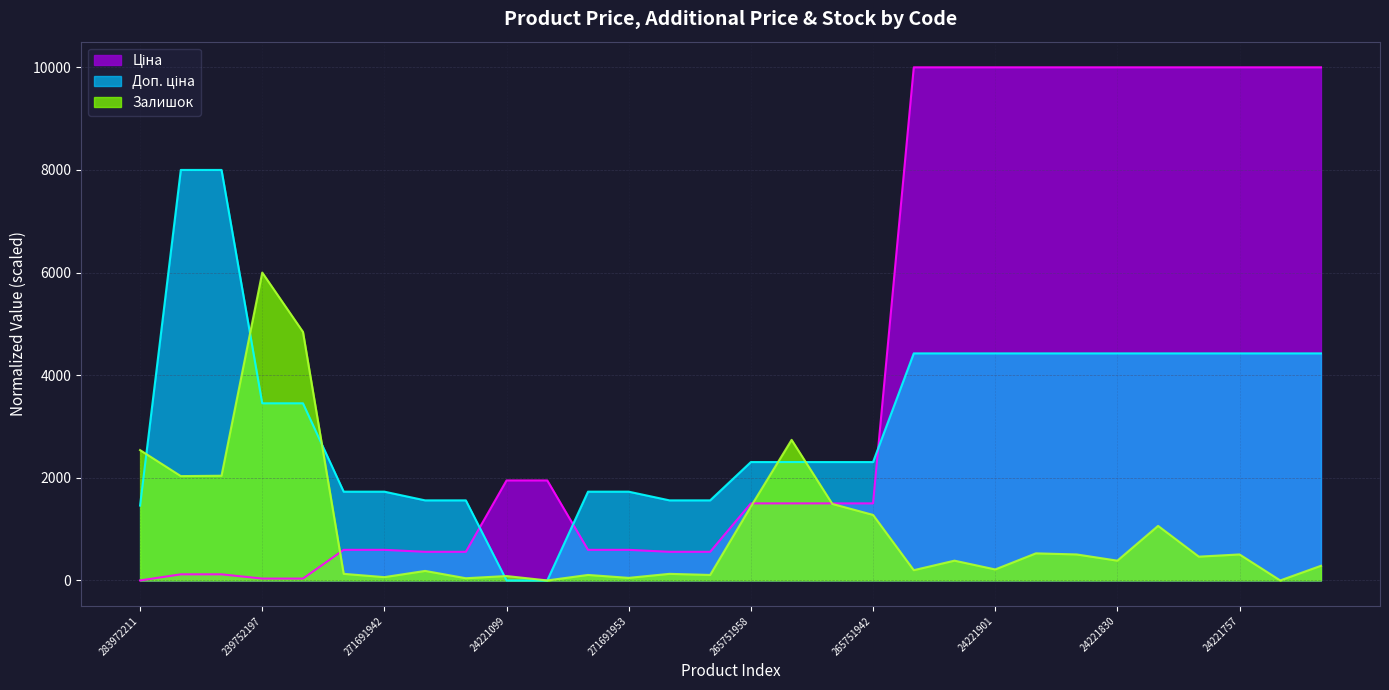

At which label does Залишок reach its peak?

239752197